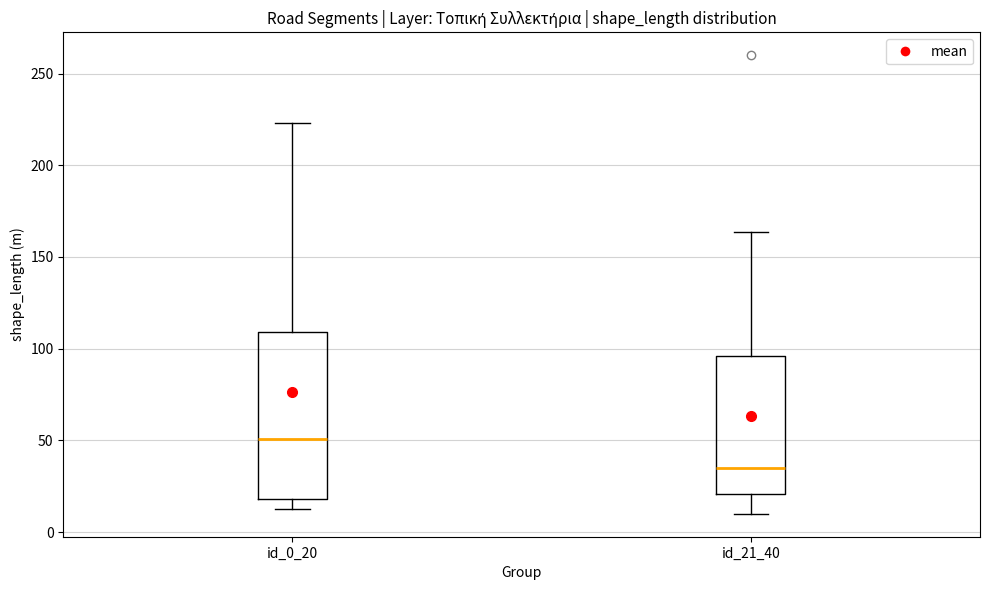

Where does the lower whisker of the box for id_0_20 end on the y-axis? The values are not printed on the chart, so give them approximately, as read against the axis.

10